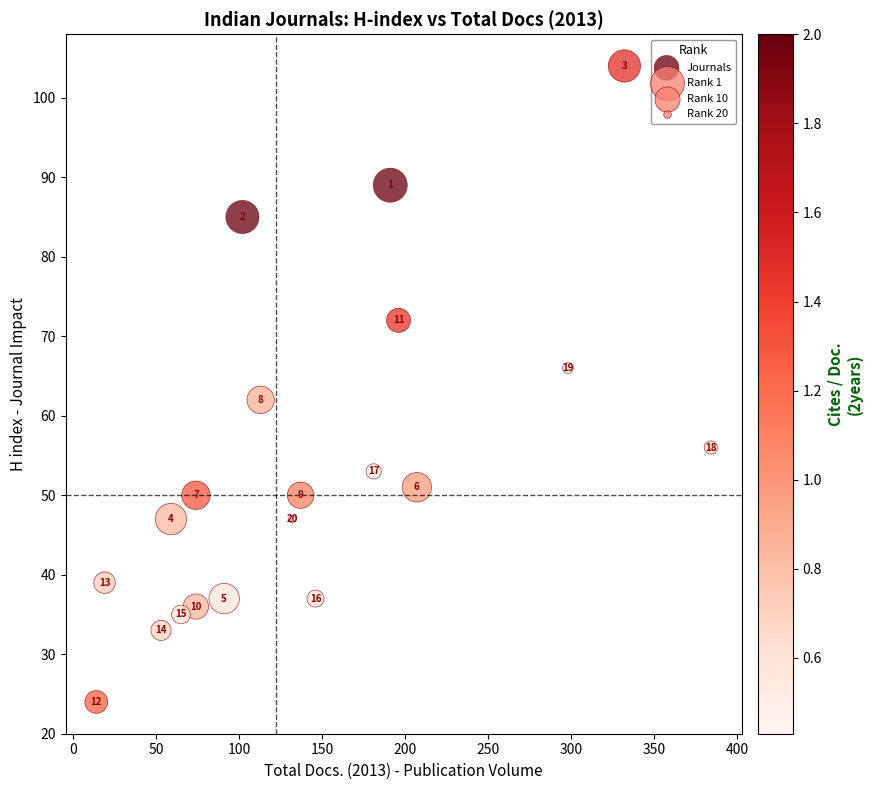

What is the range of X values (max minus min)?

370